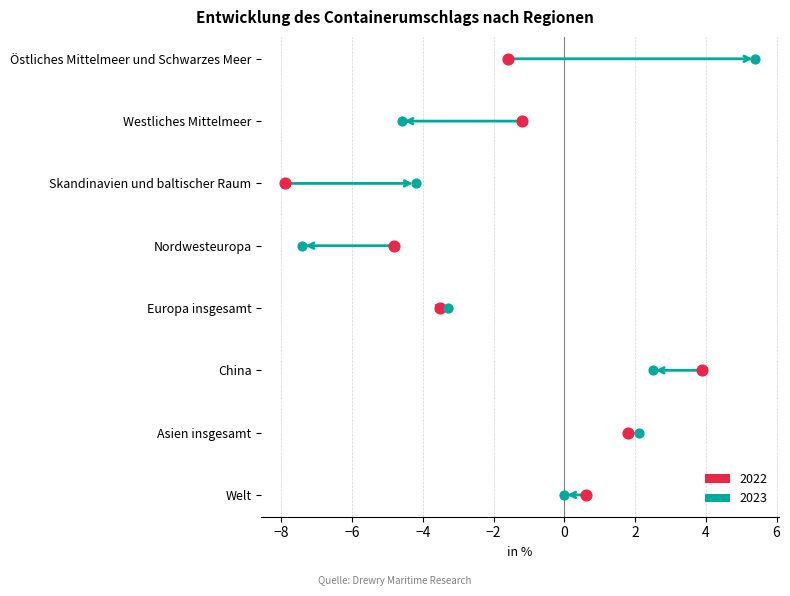

Which series reaches the minimum Y coordinate?

2022